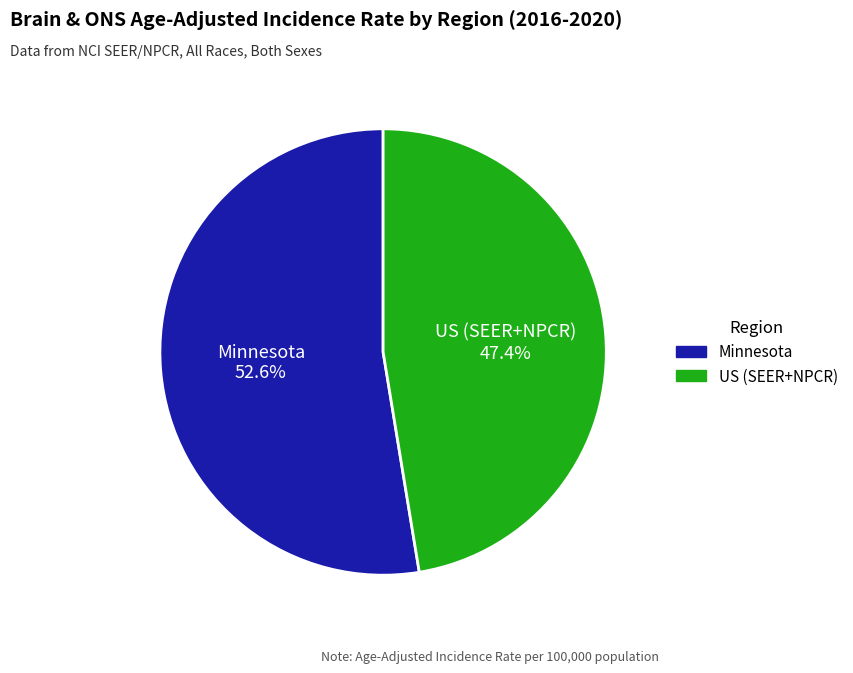

Rank the categories by value from highest to lowest.

Minnesota, US (SEER+NPCR)